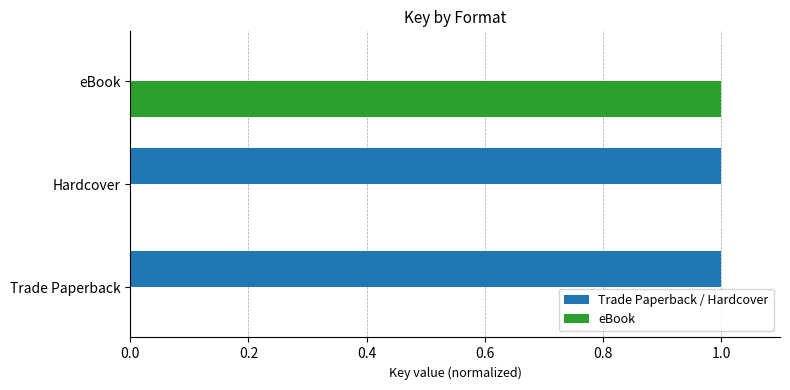

What is the sum of all eBook values?

1